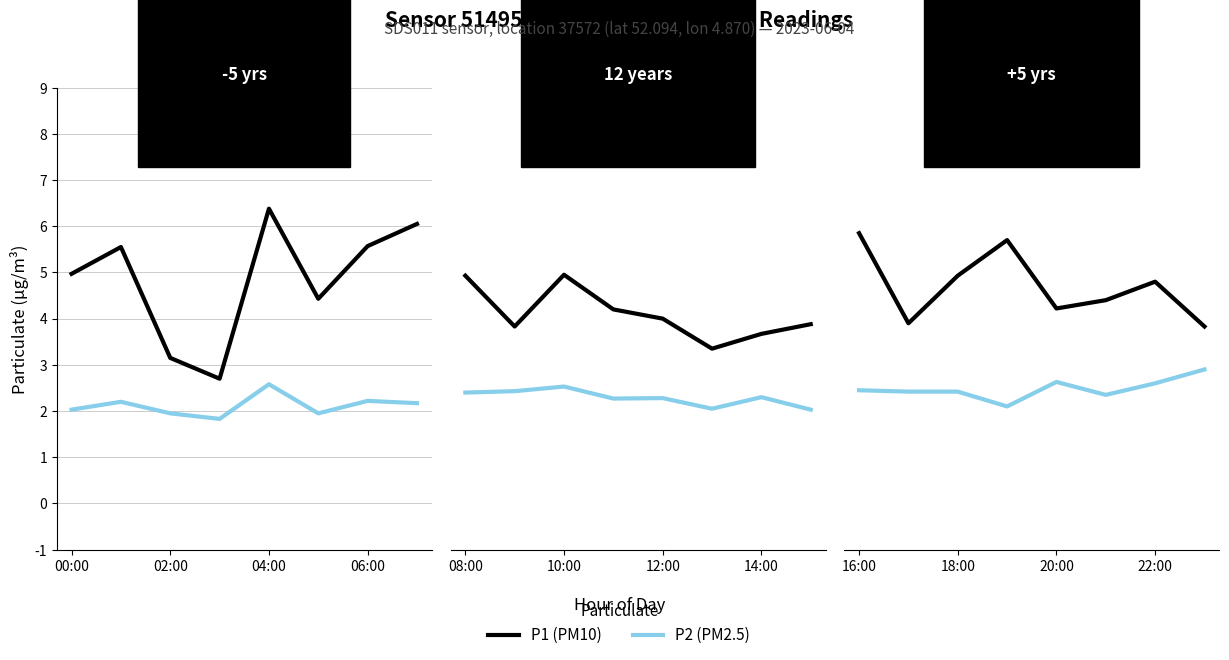

True or false: P2 (PM2.5) and P1 (PM10) cross at least once.

False